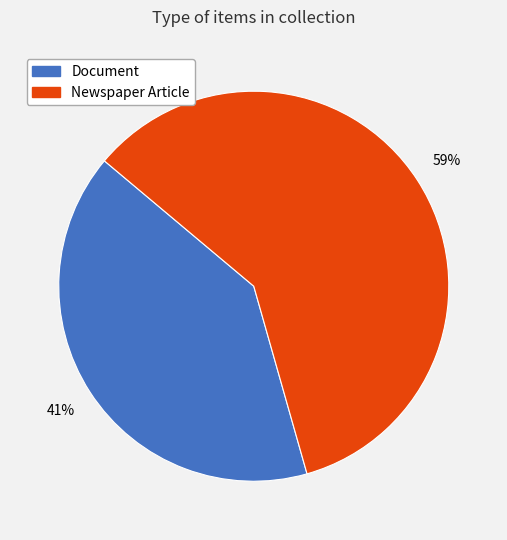

Between Newspaper Article and Document, which is larger?

Newspaper Article